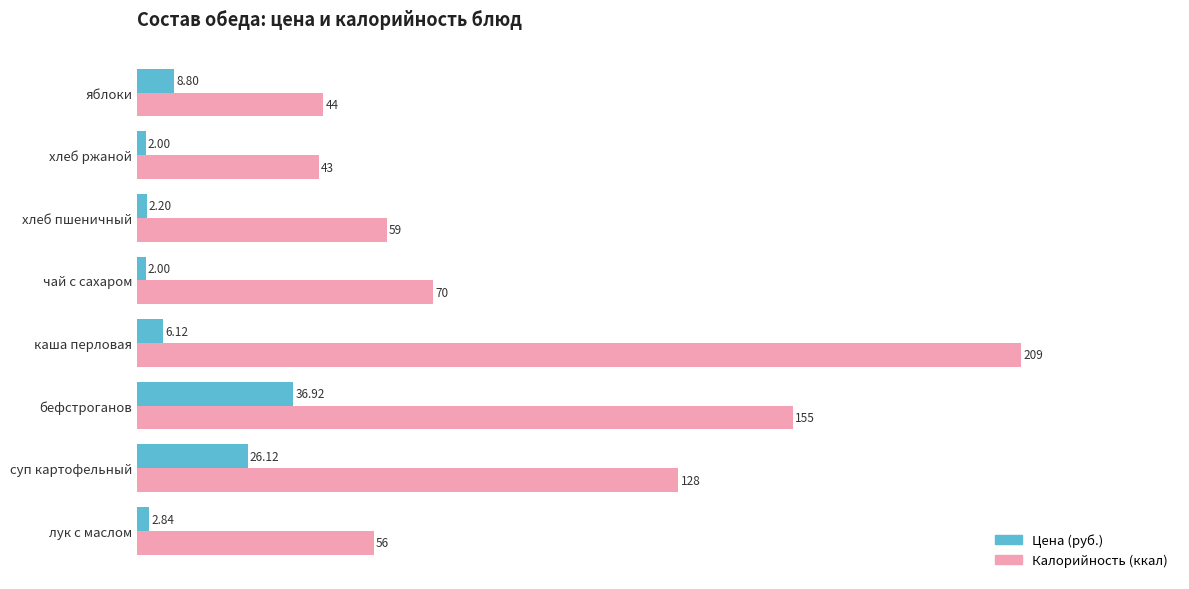

Which series has the widest spread of values?

Калорийность (ккал)